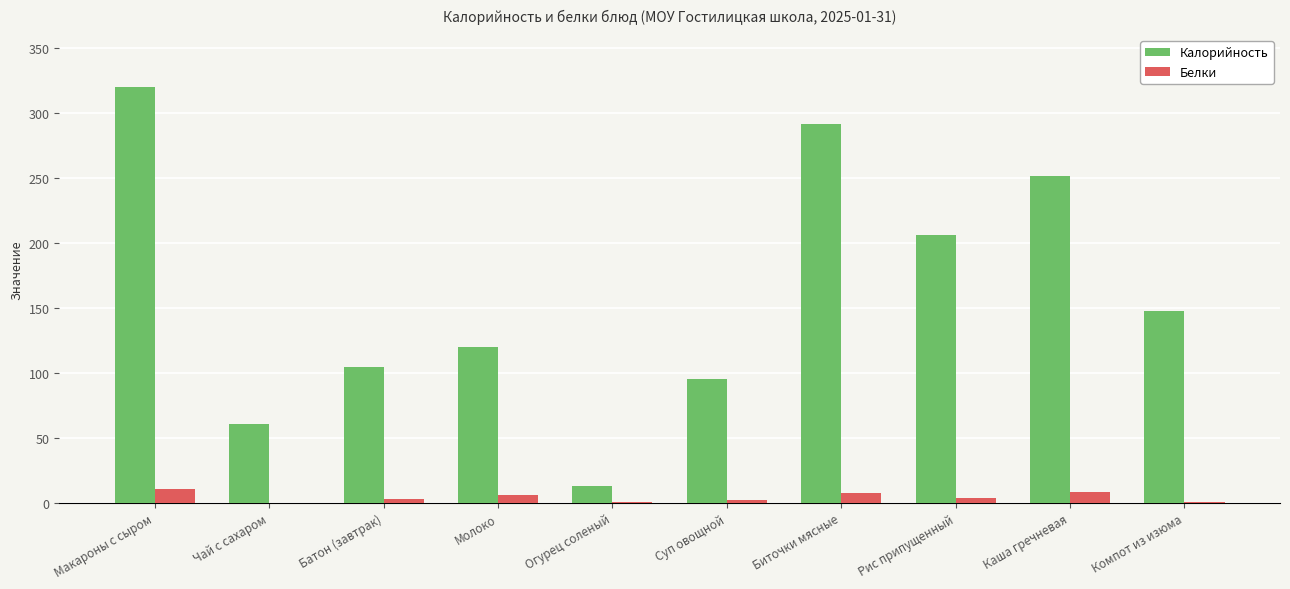

Between Биточки мясные and Рис припущенный, which series saw the biggest shift?

Калорийность